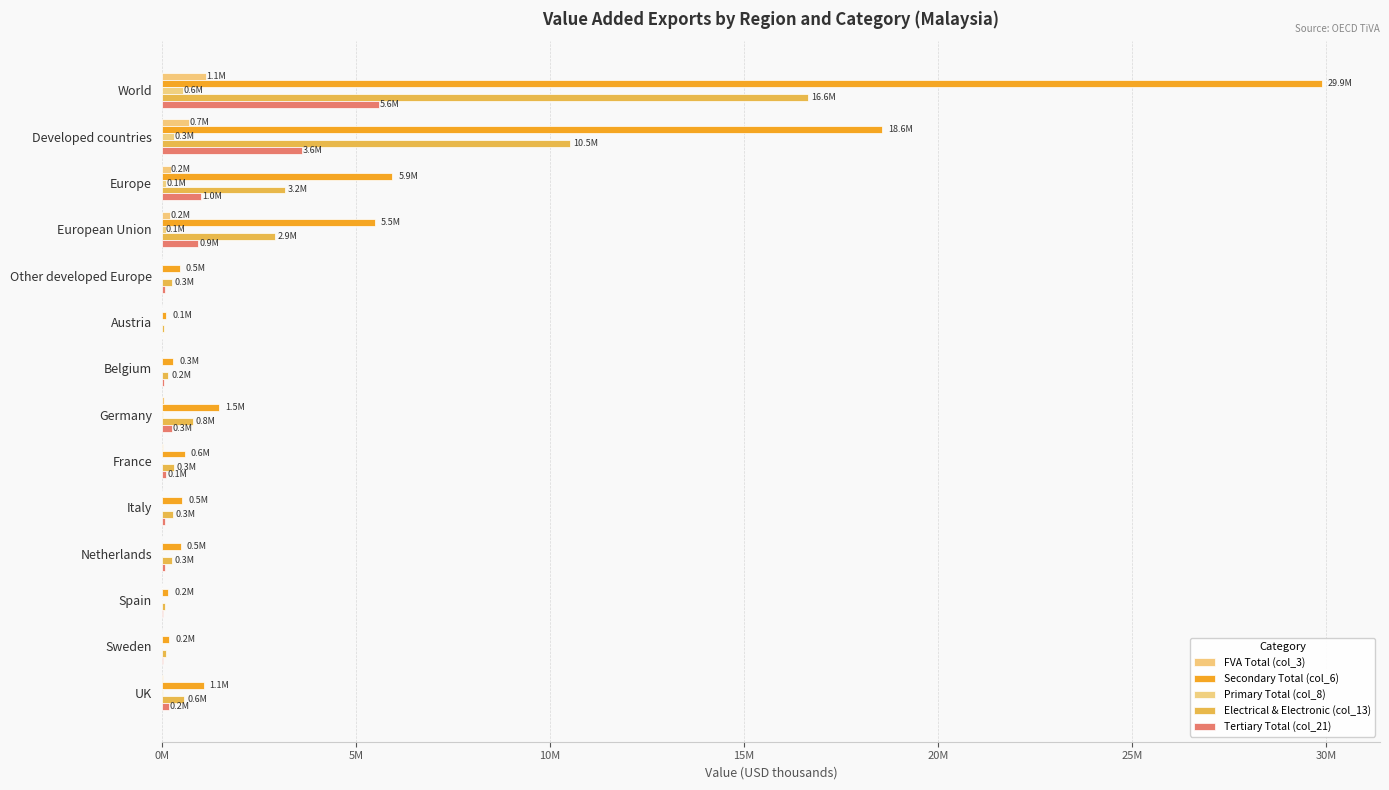

How many bars are there in each group?

5